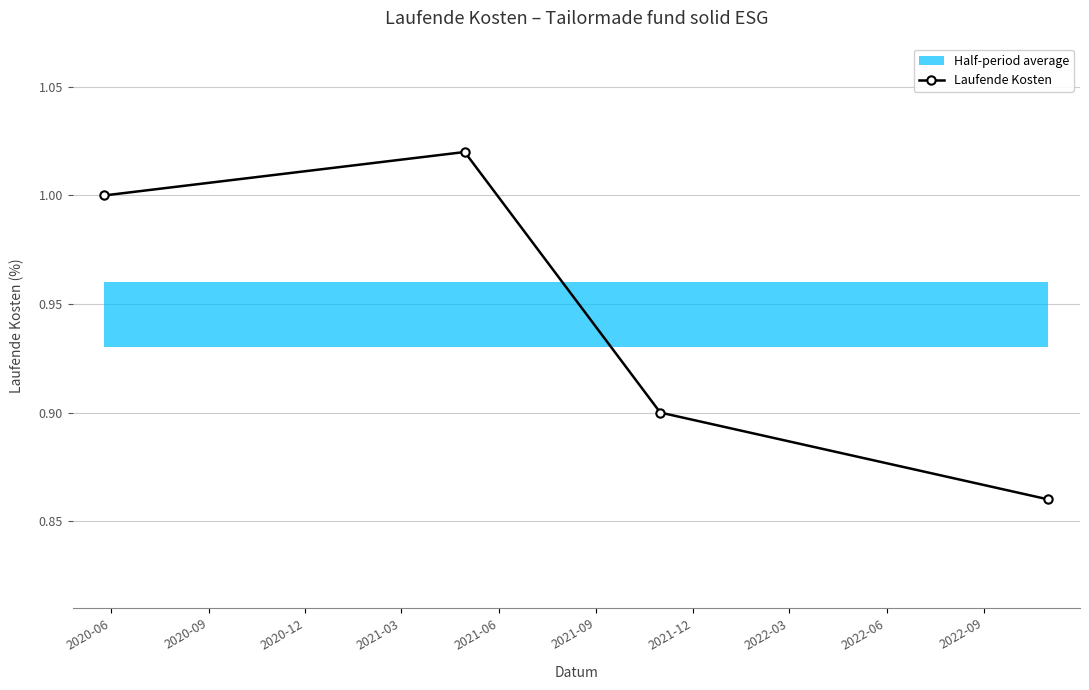

How many interior local peaks does the Laufende Kosten series have?

1